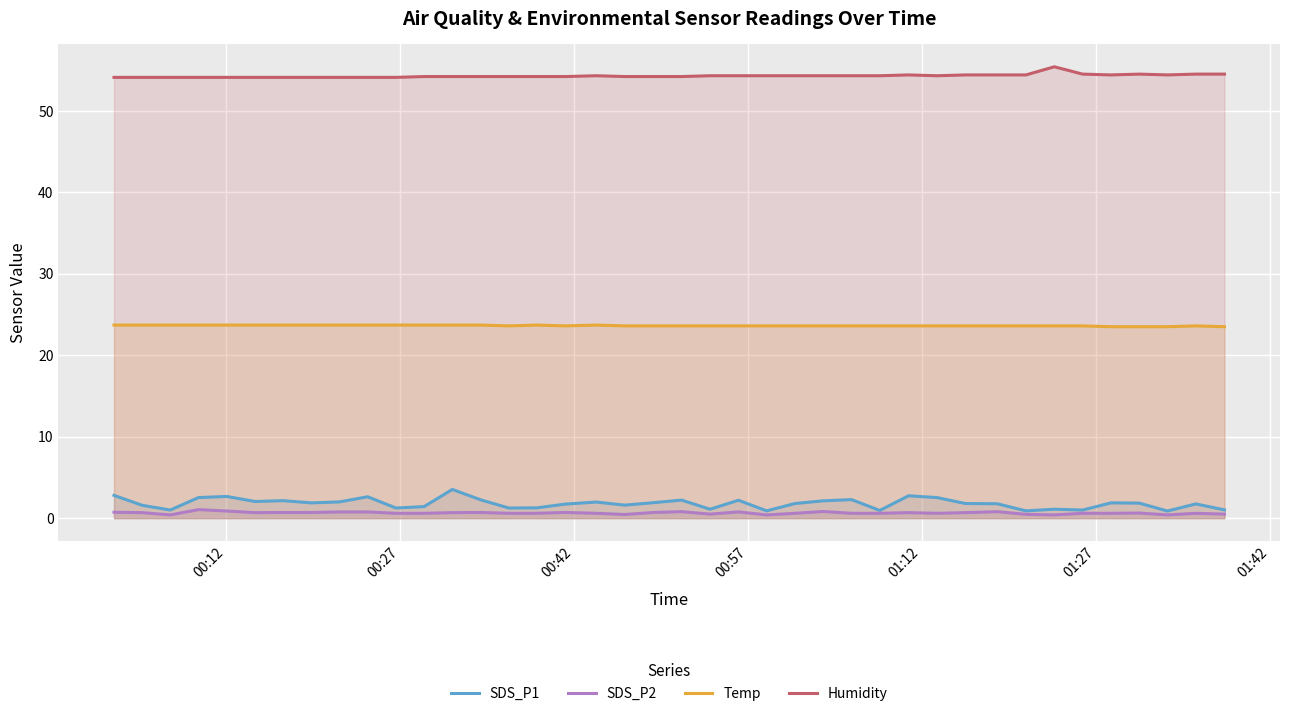

Which series has the largest total across all categories?

Humidity